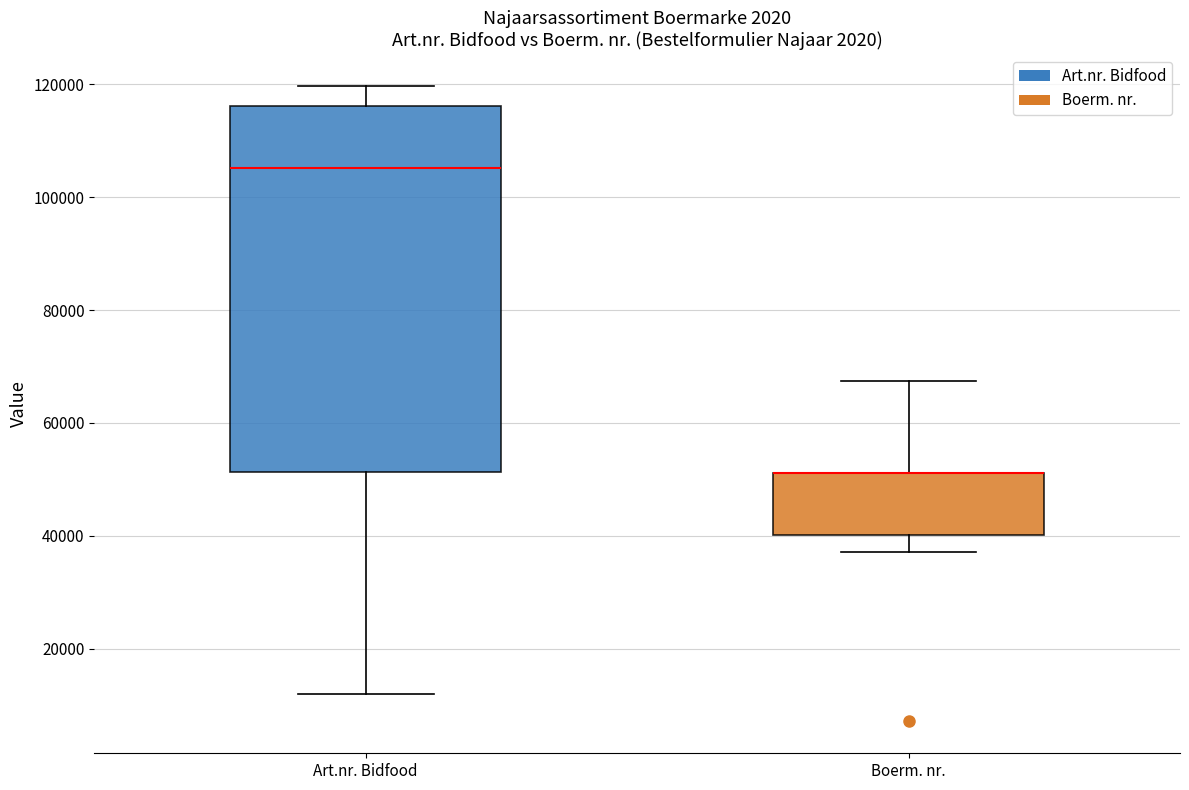

Which box is the tallest, from its lower edge to its upper edge?

Art.nr. Bidfood